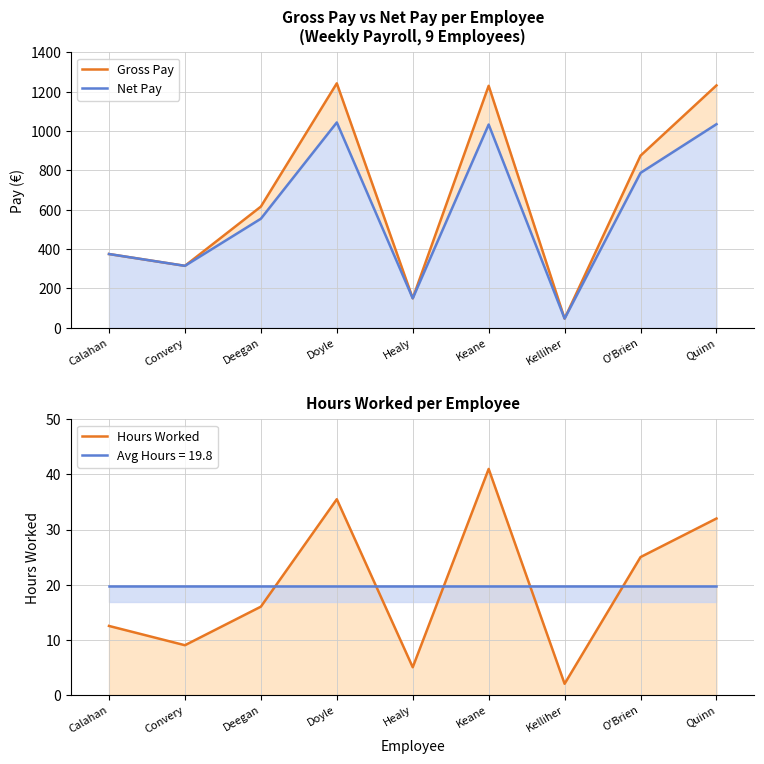

Count the number of categories in the chart.

9